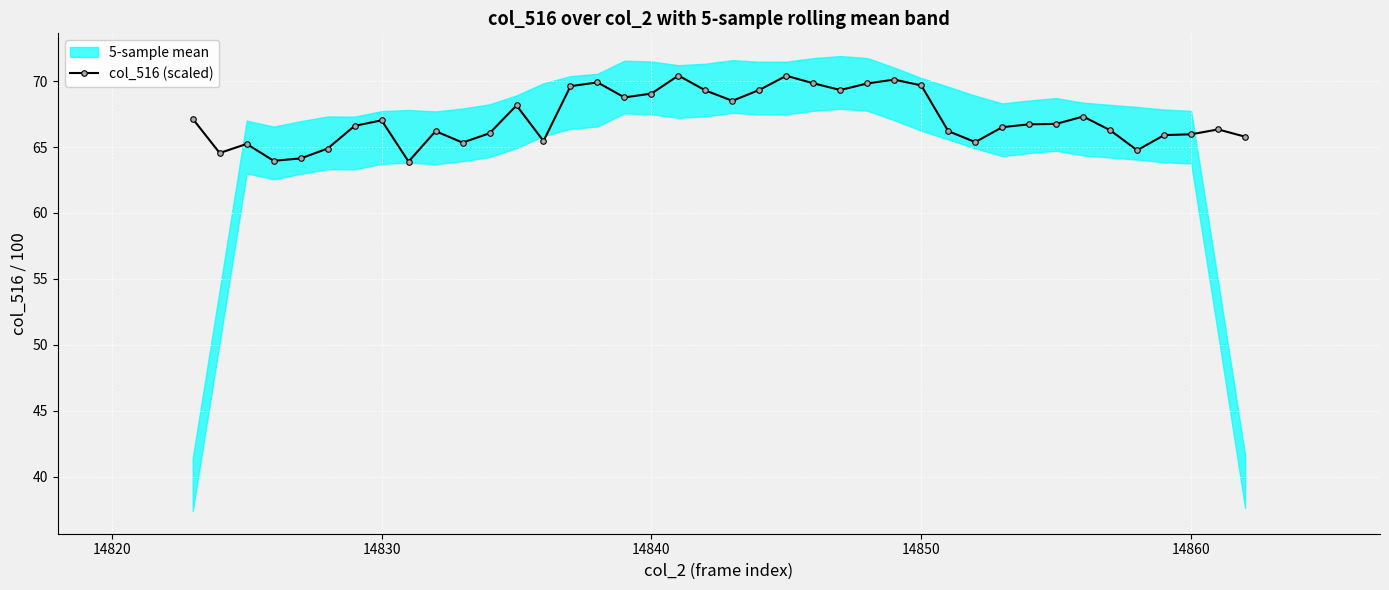

How many data points are above 66?

27